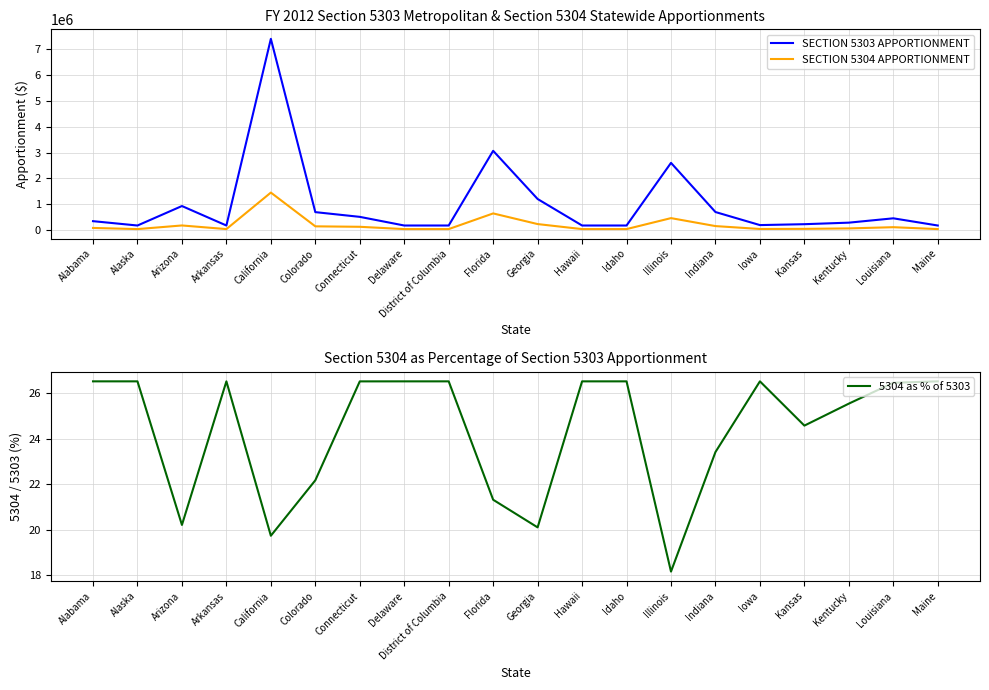

Does the chart have visible grid lines?

Yes